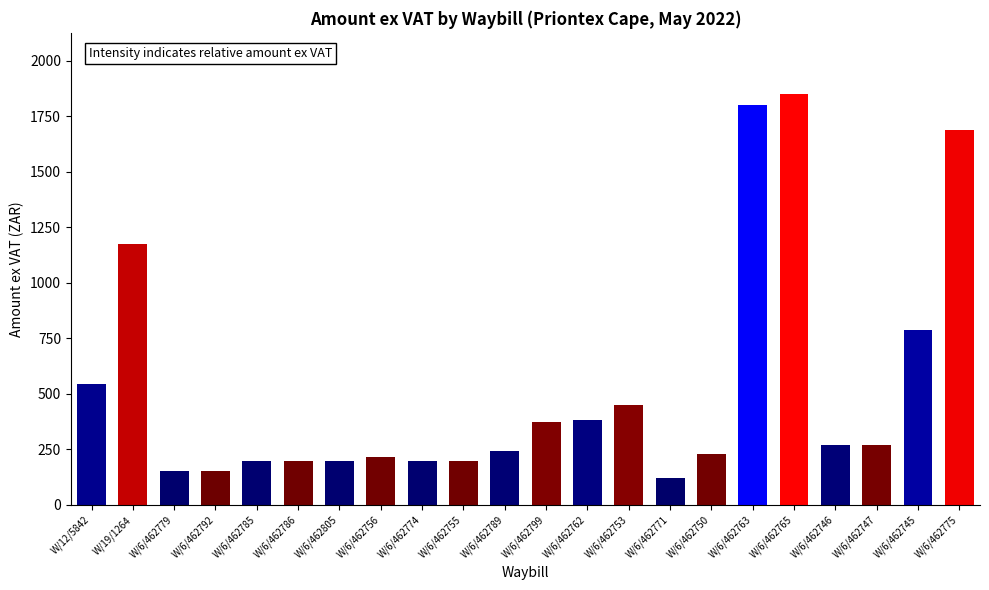

Does the chart contain any negative values?

No